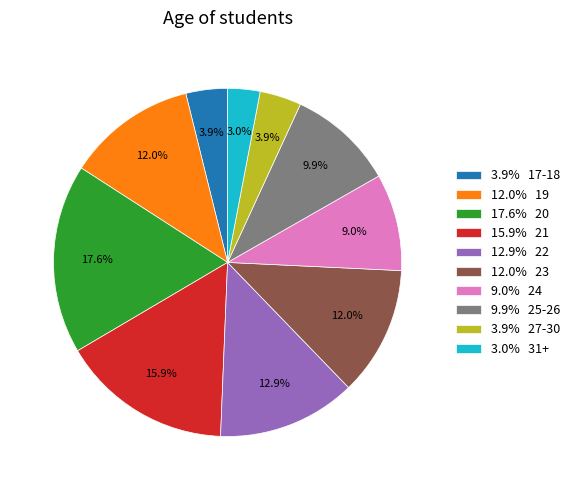

Approximately how many times larger is the value at 3.9% 17-18 compared to 3.9% 27-30?

1.0